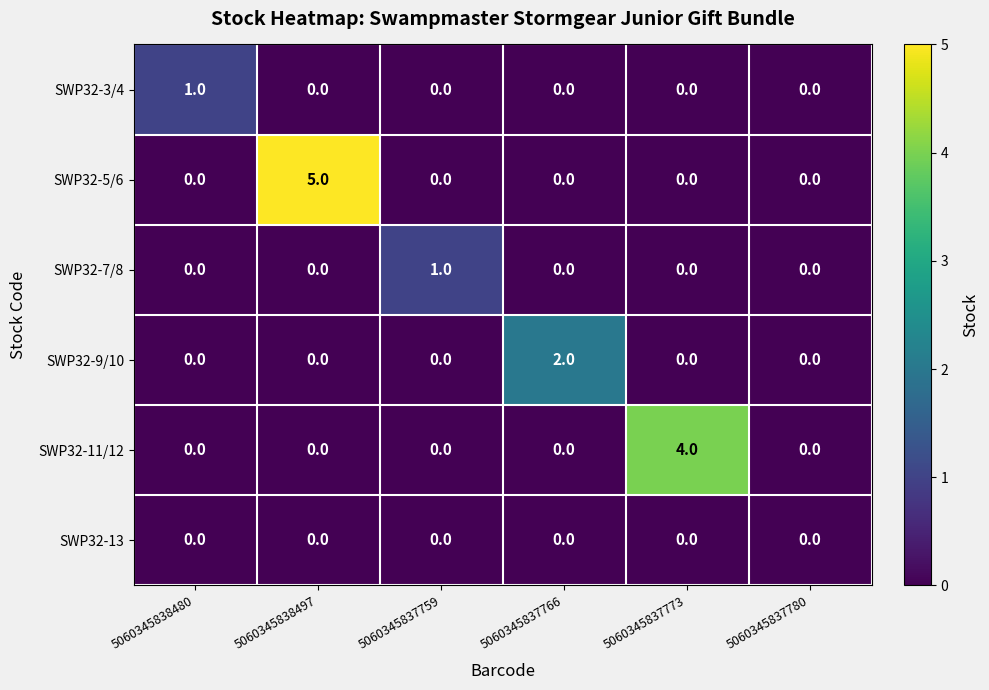

The SWP32-5/6 series shows 3 at 5060345838497. True or false?

False